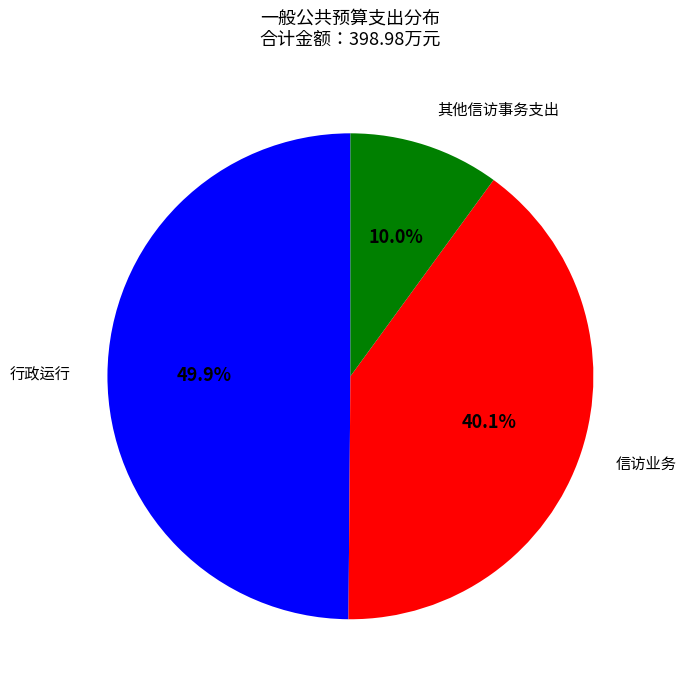

Does any single category account for the majority?

No